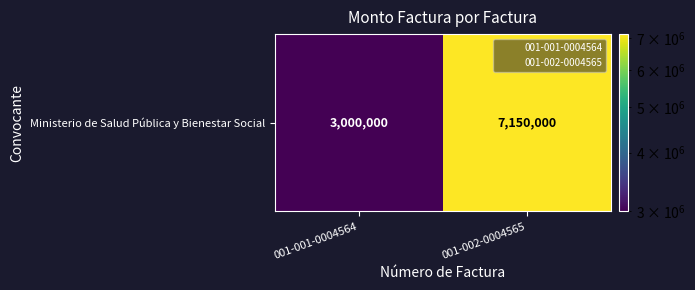

Approximately how many times larger is the value at 001-001-0004564 compared to 001-002-0004565?

0.4